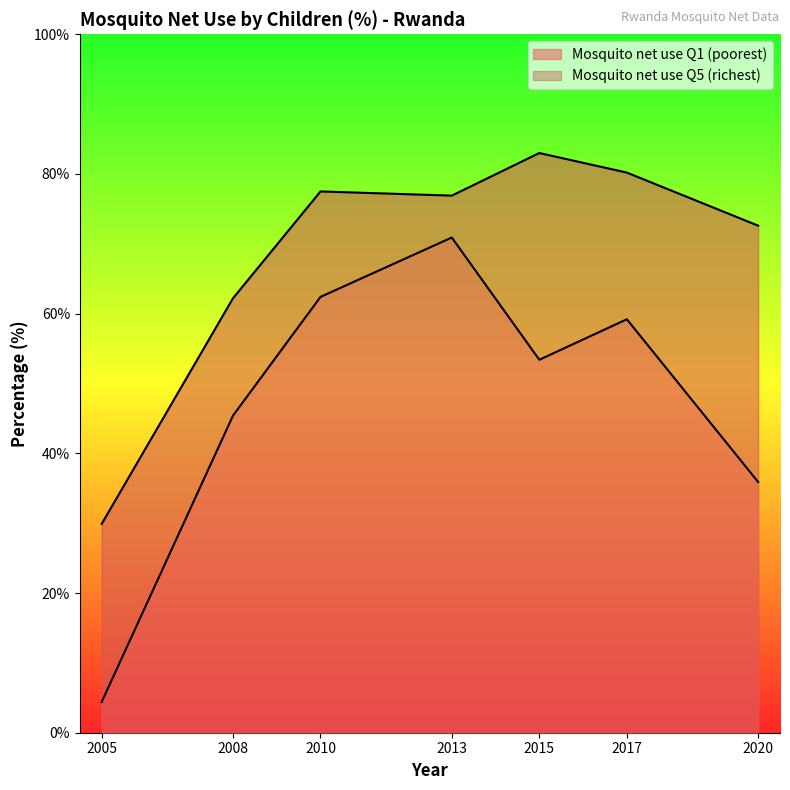

True or false: Mosquito net use Q1 (poorest) and Mosquito net use Q5 (richest) intersect in this chart.

False